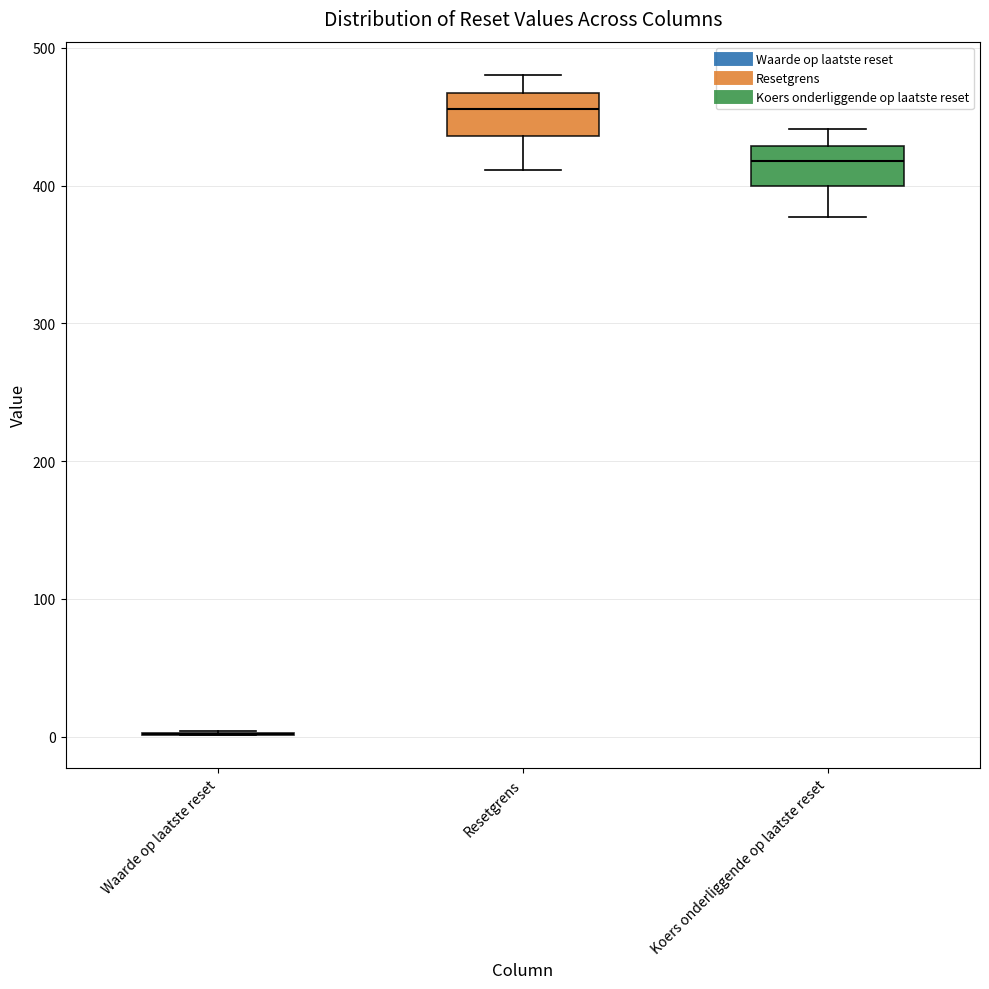

Where is the lower edge of the box for Koers onderliggende op laatste reset on the y-axis? The values are not printed on the chart, so give them approximately, as read against the axis.

400